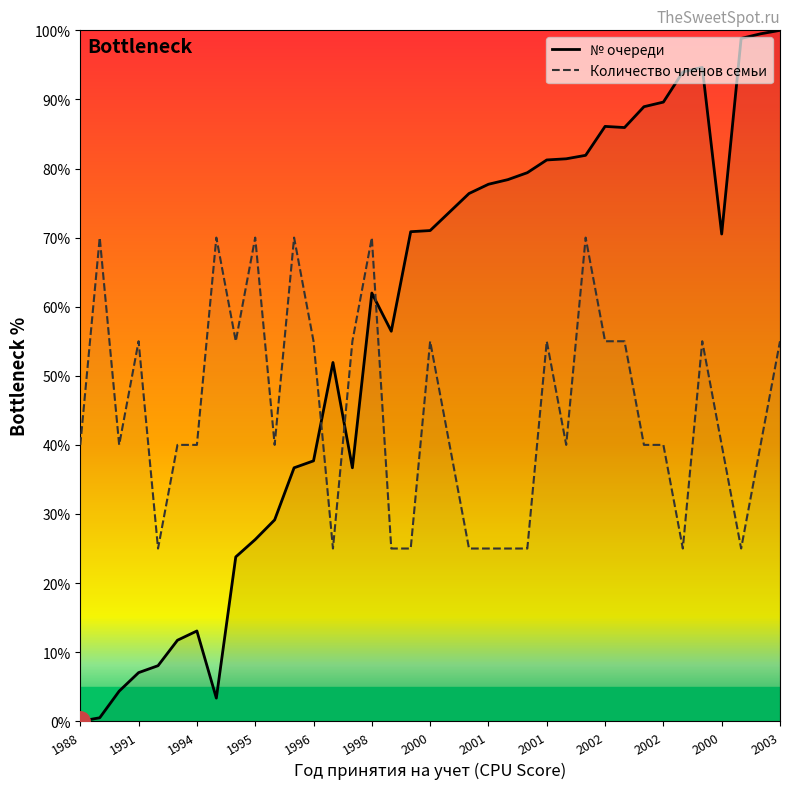

What is the difference between the № очереди values at 2001 and 1998?

15.7